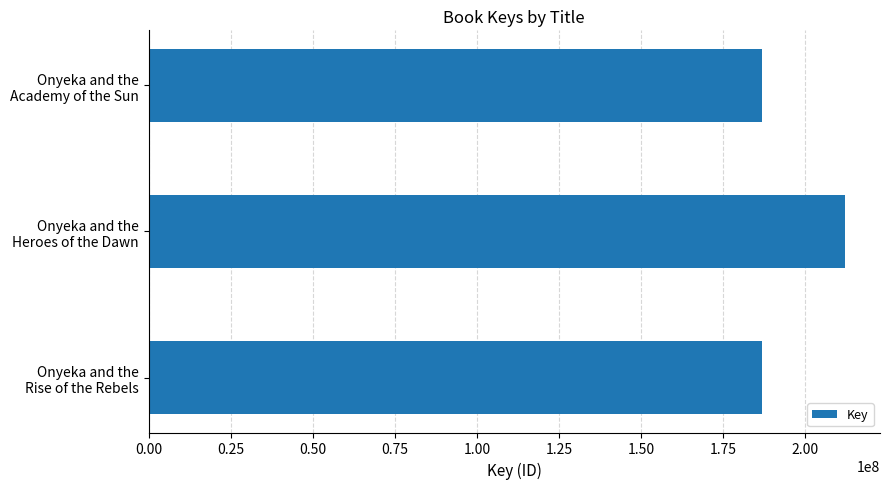

What is the maximum value shown in the chart?

212212644